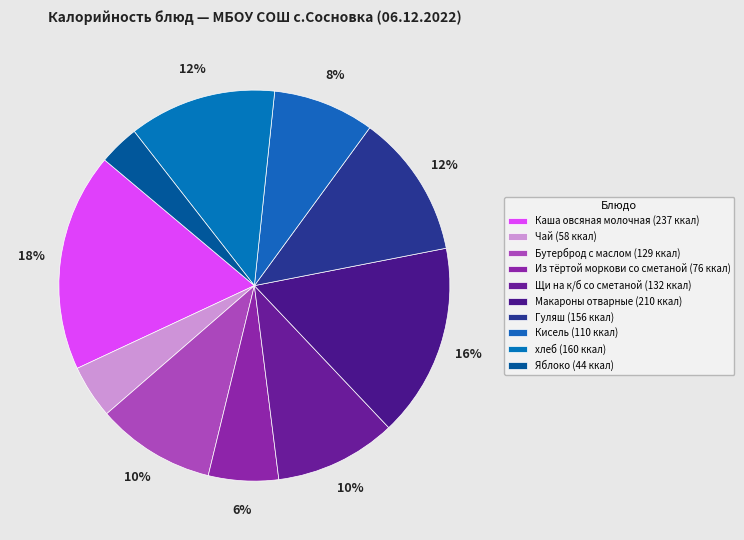

Is it true that Макароны отварные is 16% of the pie?

True